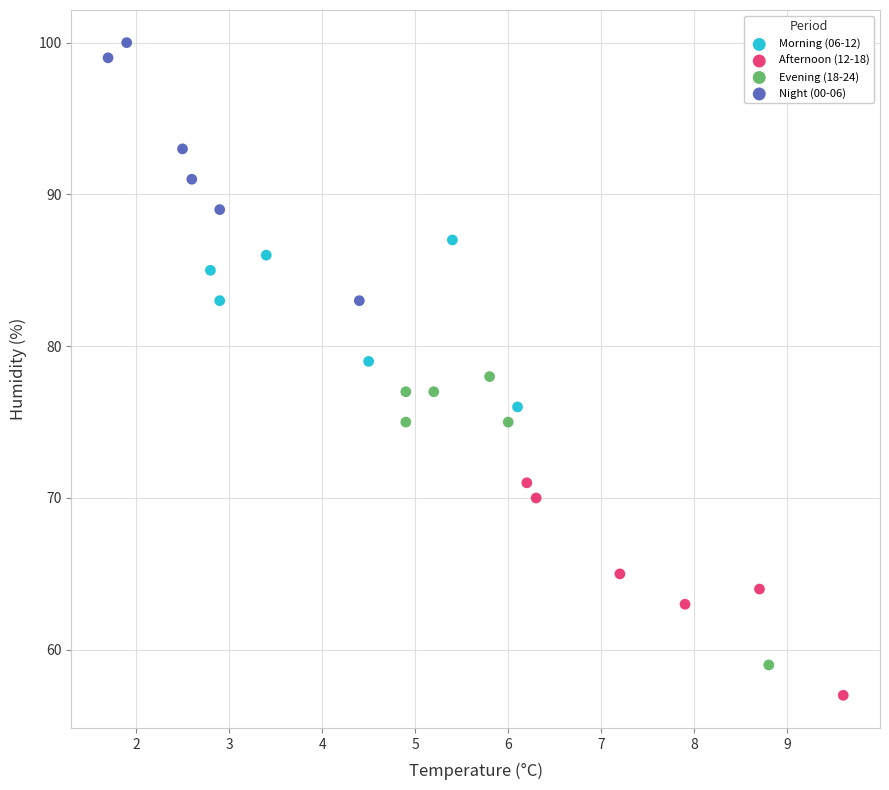

What are all the series names shown in the legend?

Morning (06-12), Afternoon (12-18), Evening (18-24), Night (00-06)